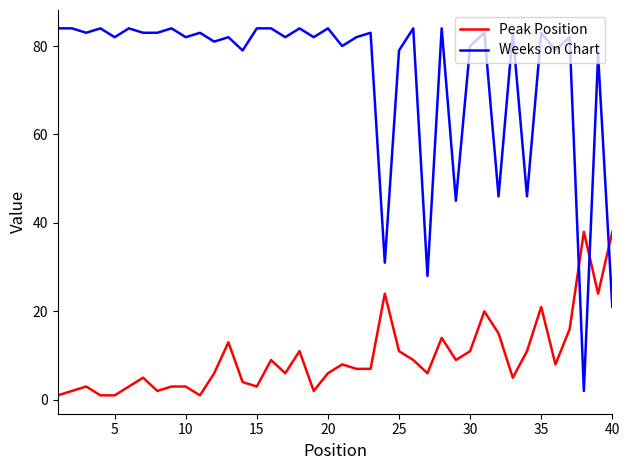

Which series has the largest total across all categories?

Weeks on Chart